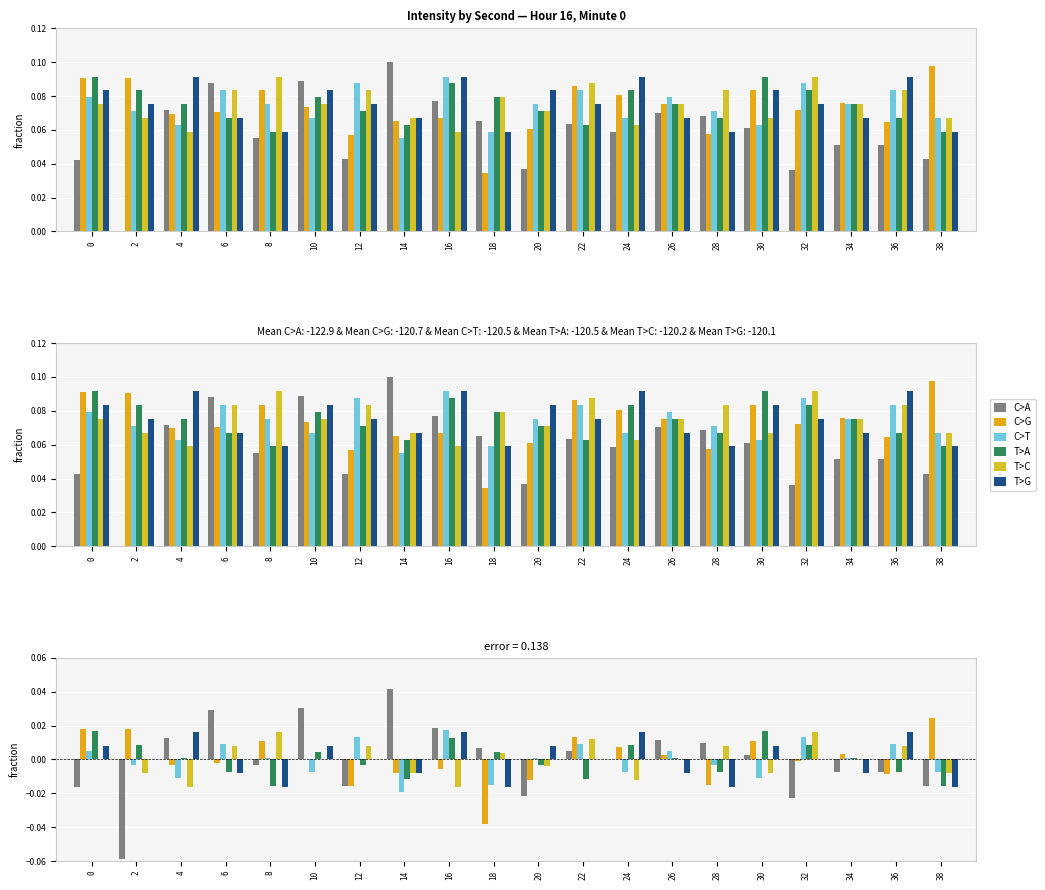

Which series changed the most between 4 and 18?

C>G